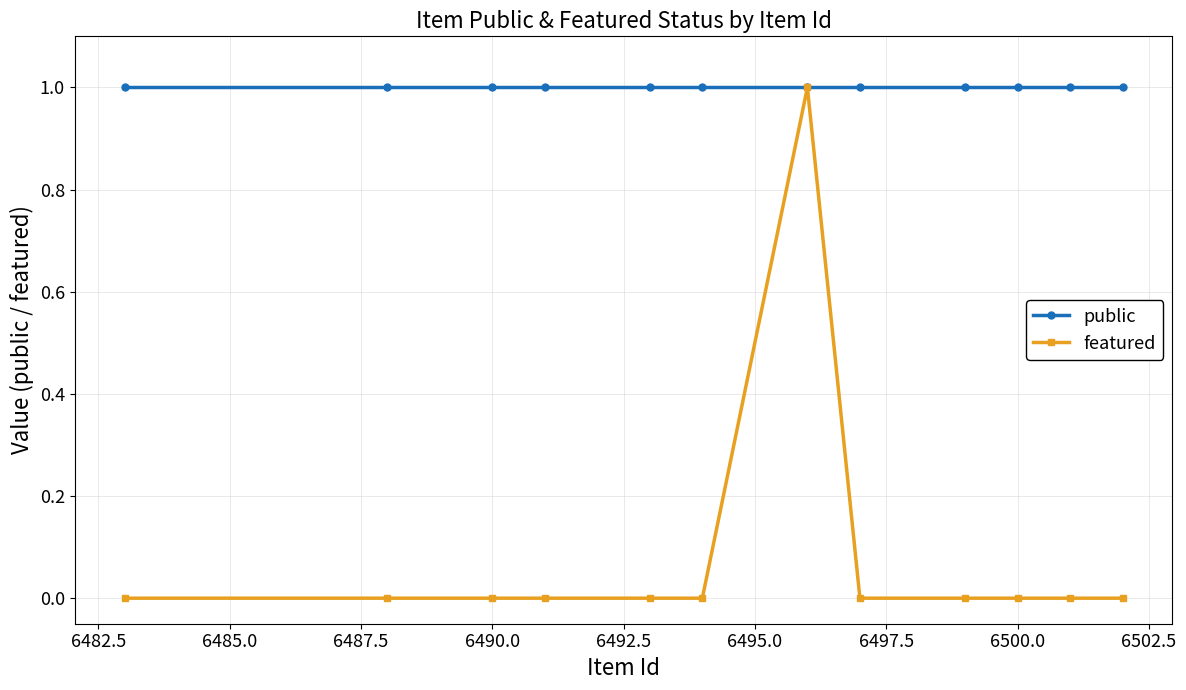

Reading right to left, list all the values displayed in this chart.

public: 1	1	1	1	1	1	1	1	1	1	1	1
featured: 0	0	0	0	0	1	0	0	0	0	0	0